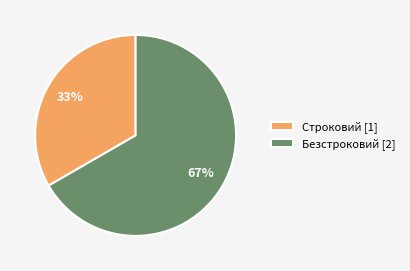

Which slice is the largest?

Безстроковий